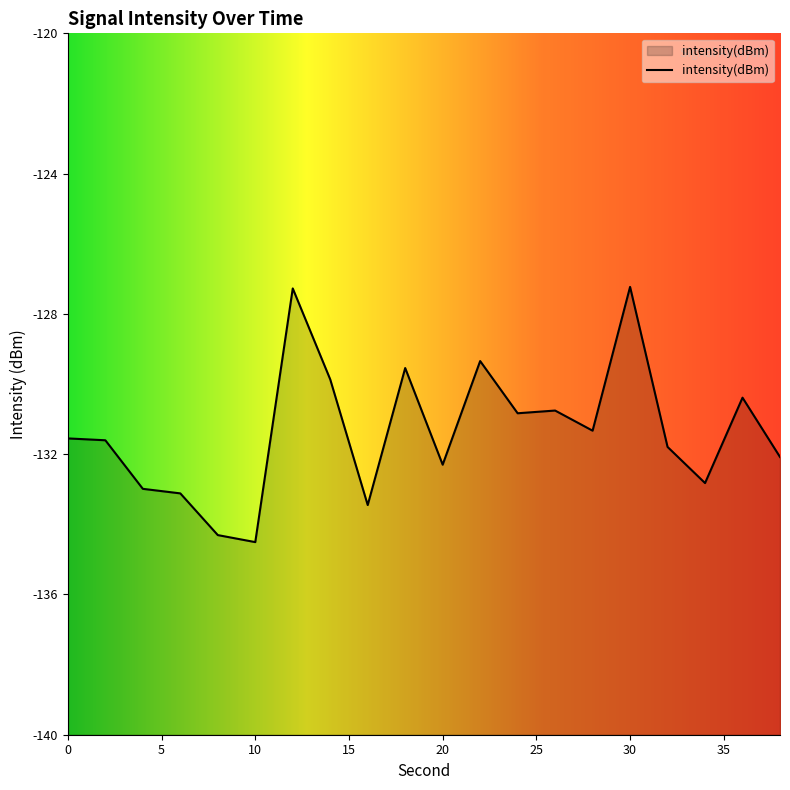

At which category does the chart reach its peak across all series?

30